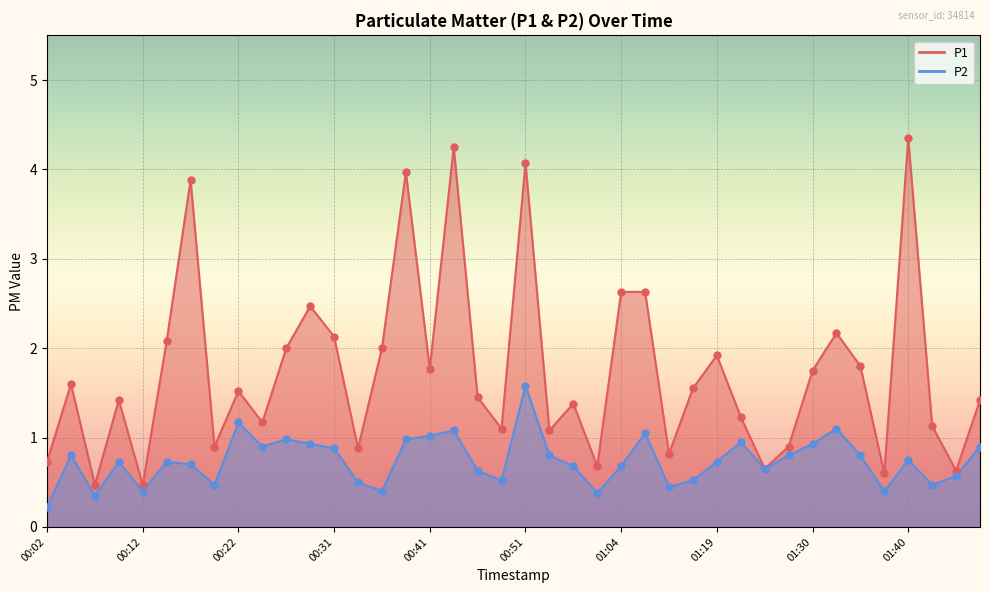

Which series has the largest total across all categories?

P1